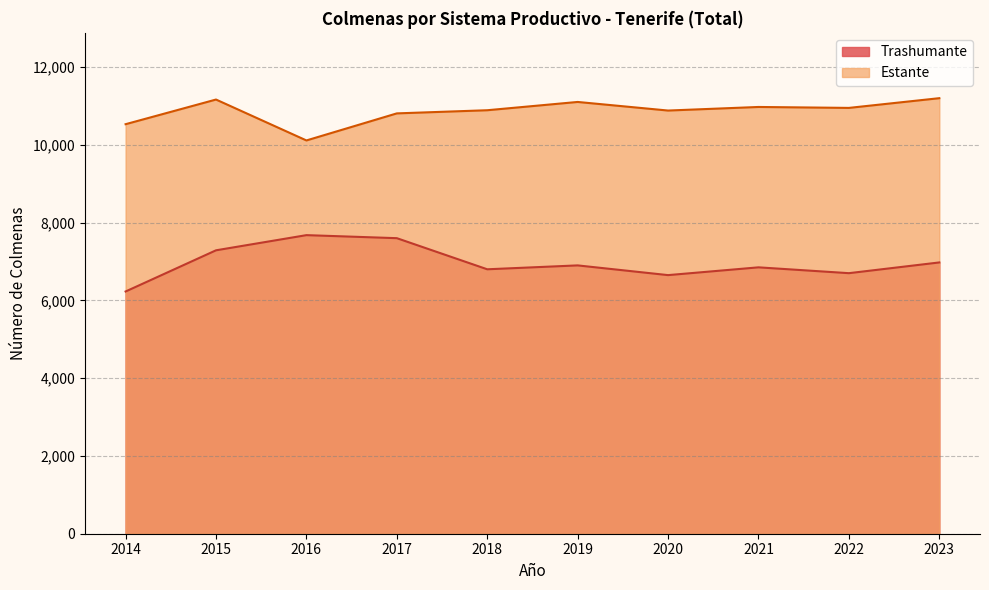

What is the sum of all Trashumante values?

69671